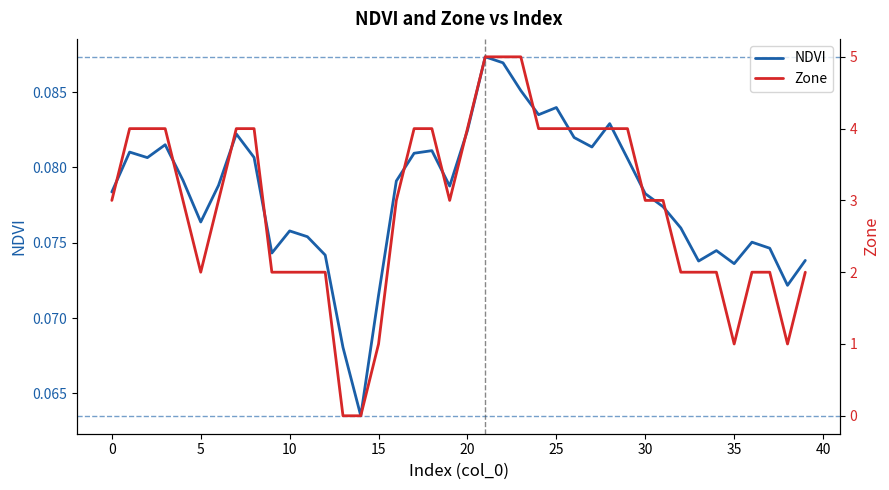

Does the chart have visible grid lines?

No